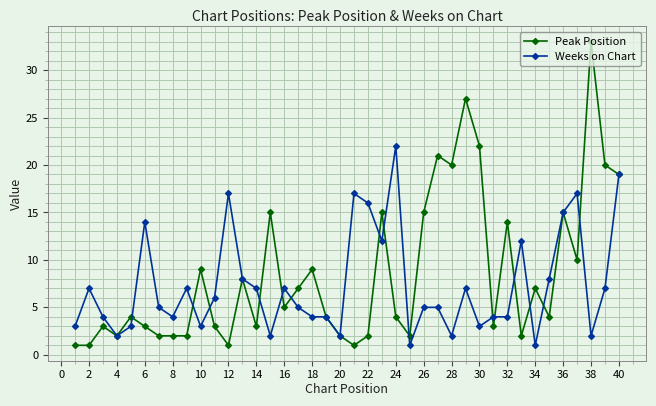

What is the difference between the maximum and minimum values in the Peak Position series?

32